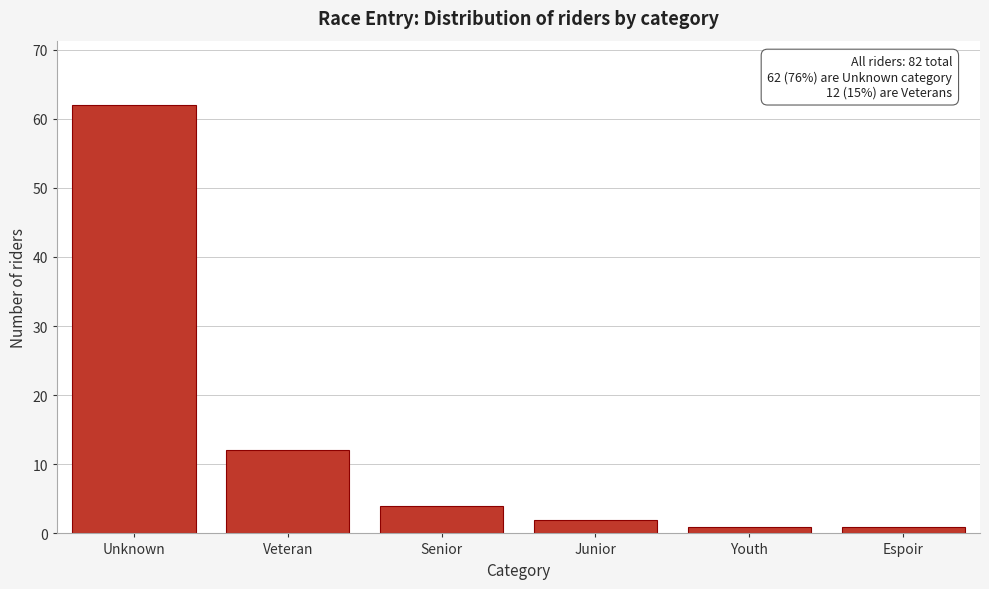

Reading right to left, what are all the values shown in this chart?

Espoir=1	Youth=1	Junior=2	Senior=4	Veteran=12	Unknown=62